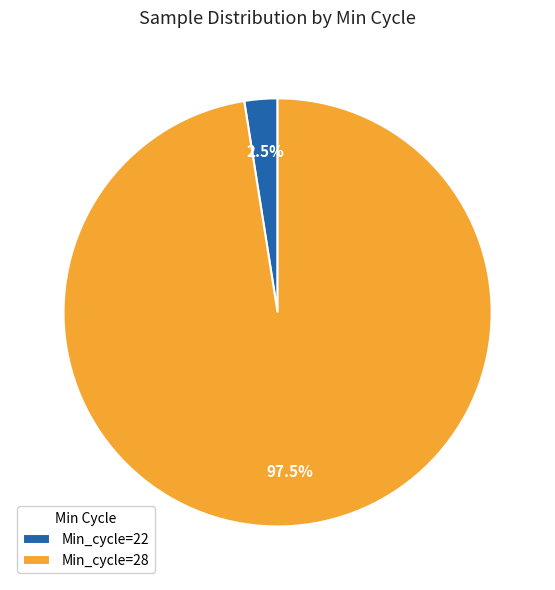

Does Min_cycle=22 represent more than half of the total?

No